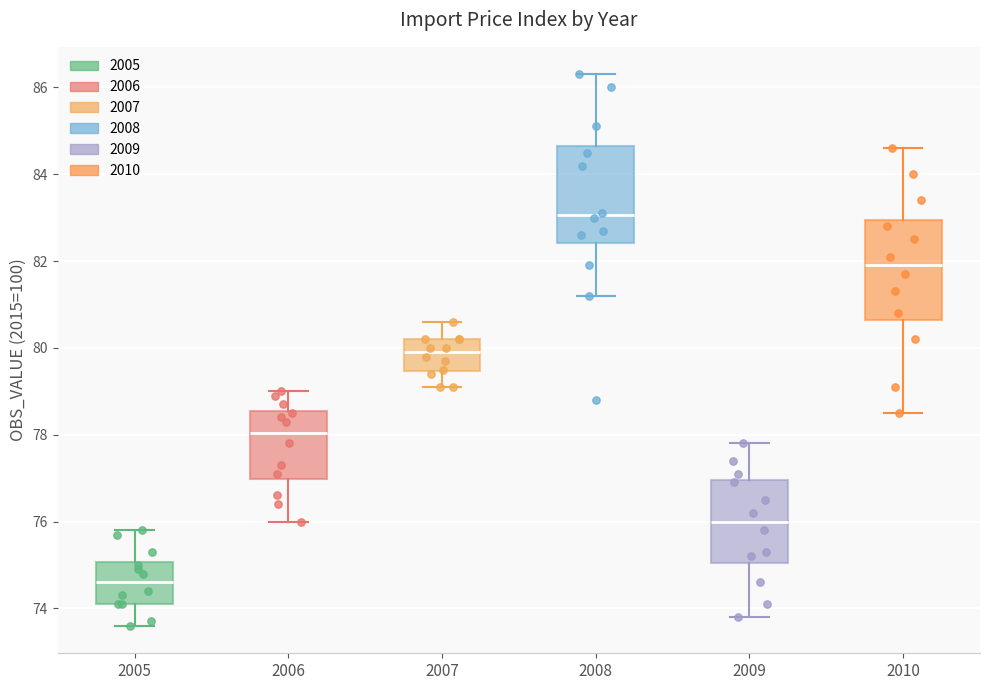

Reading left to right, read every box against the y-axis: the position of its median line, the range the box covers, and the ends of its whiskers. The values are not printed on the chart, so give them approximately, as read against the axis.

2005: median 74.6, box 74.2 to 75.0, whiskers 73.6 to 75.8
2006: median 78.0, box 77.0 to 78.6, whiskers 76.0 to 79.0
2007: median 80.0, box 79.4 to 80.2, whiskers 79.2 to 80.6
2008: median 83.0, box 82.4 to 84.6, whiskers 81.2 to 86.4
2009: median 76.0, box 75.0 to 77.0, whiskers 73.8 to 77.8
2010: median 82.0, box 80.6 to 83.0, whiskers 78.6 to 84.6